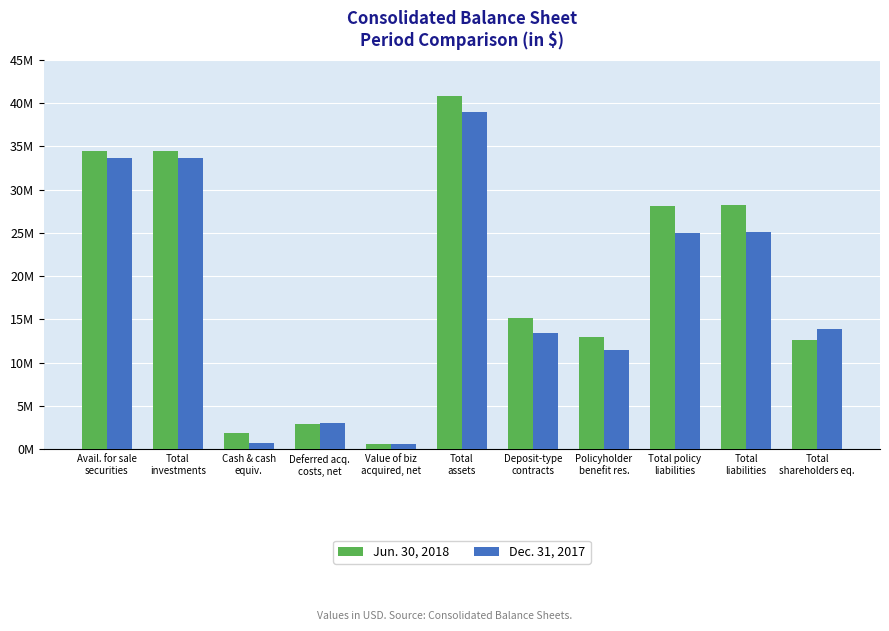

Reading left to right, list all the values displayed in this chart.

Jun. 30, 2018: 34420862	34469794	1867891	2871727	590449	40843185	15113995	13012475	28154898	28272184	12571001
Dec. 31, 2017: 33609215	33643190	651809	2963057	600601	38988337	13448891	11488979	24945377	25052635	13935702